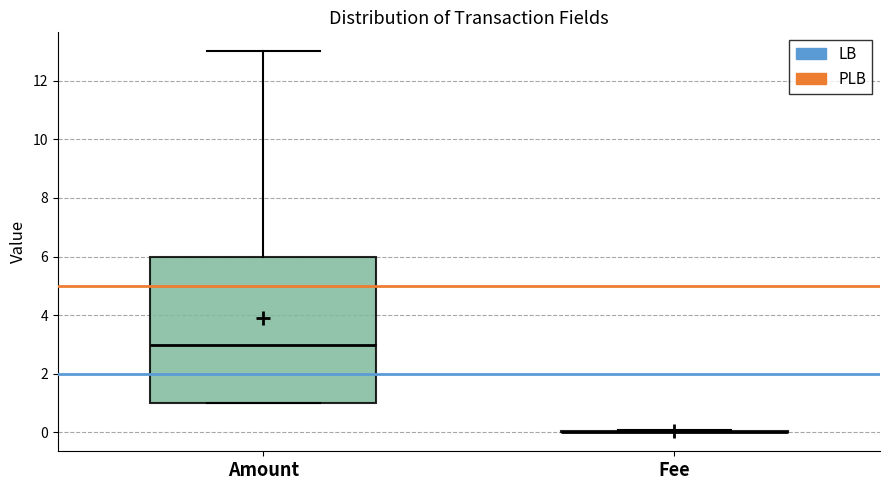

Reading left to right, read every box against the y-axis: the position of its median line, the range the box covers, and the ends of its whiskers. The values are not printed on the chart, so give them approximately, as read against the axis.

Amount: median 3, box 1 to 6, whiskers 1 to 13
Fee: box collapsed to a line at 0, whiskers 0 to 0